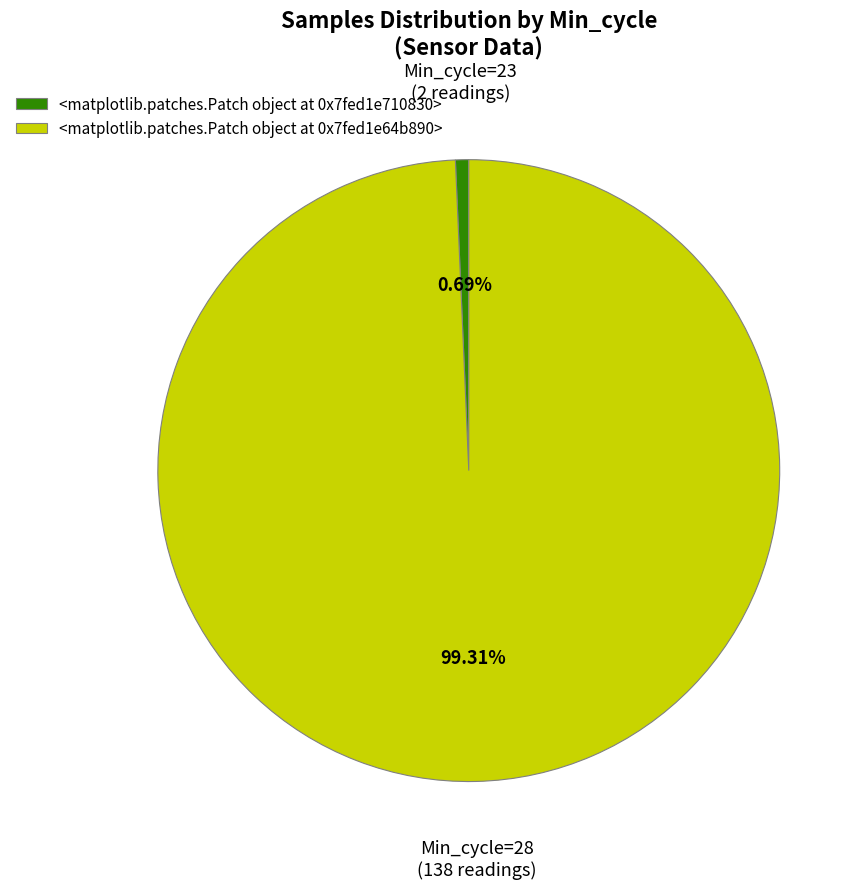

To the nearest percent, what is the difference between the largest and smallest slice percentages?

99%